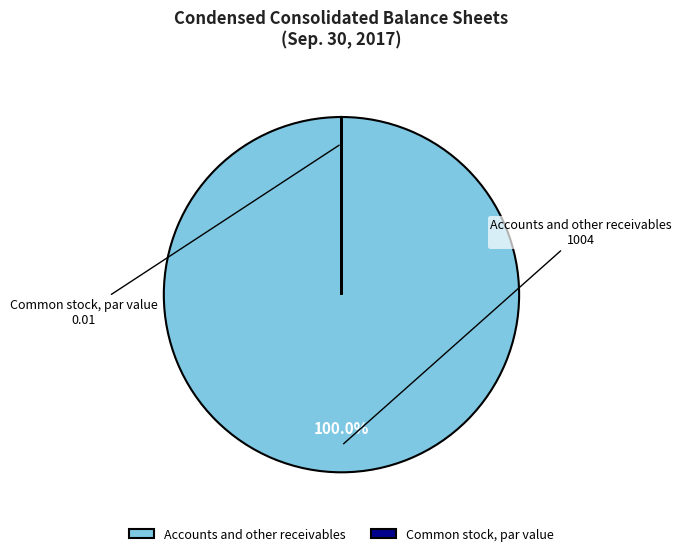

What is the largest slice in the pie chart?

Accounts and other receivables